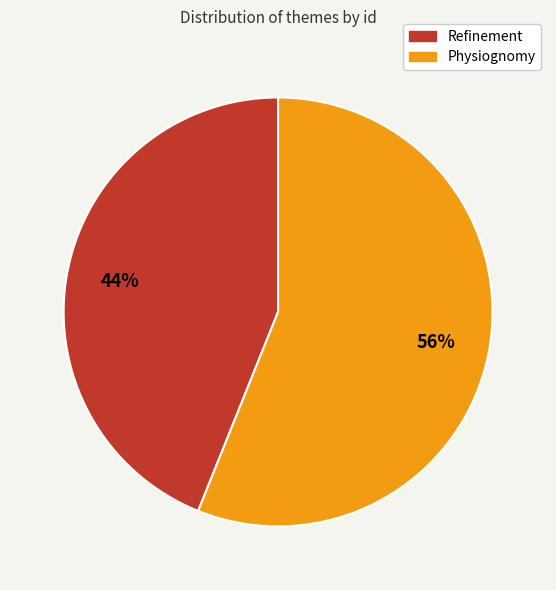

To the nearest percent, what is the difference between the Physiognomy and Refinement slice percentages?

12%